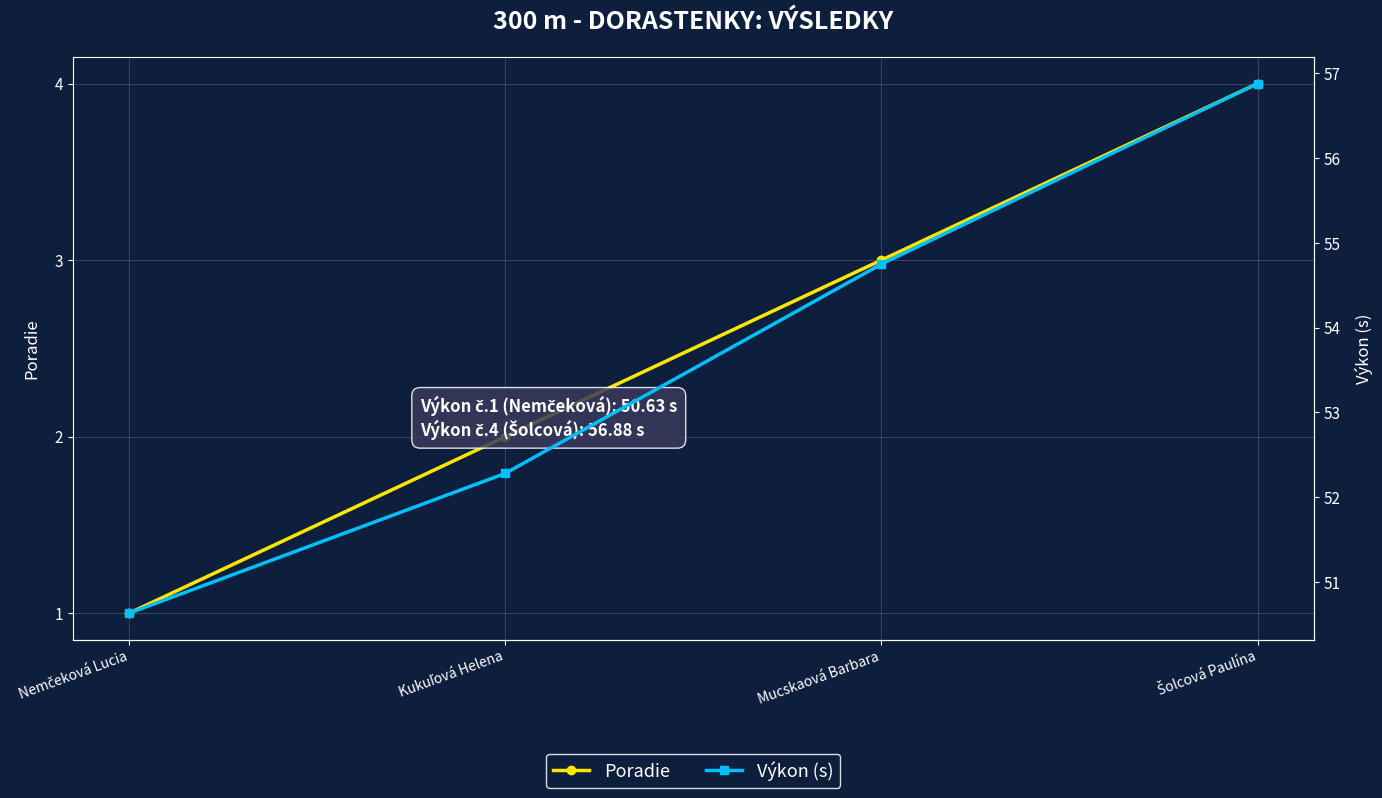

What is the minimum value for Výkon (s)?

50.6